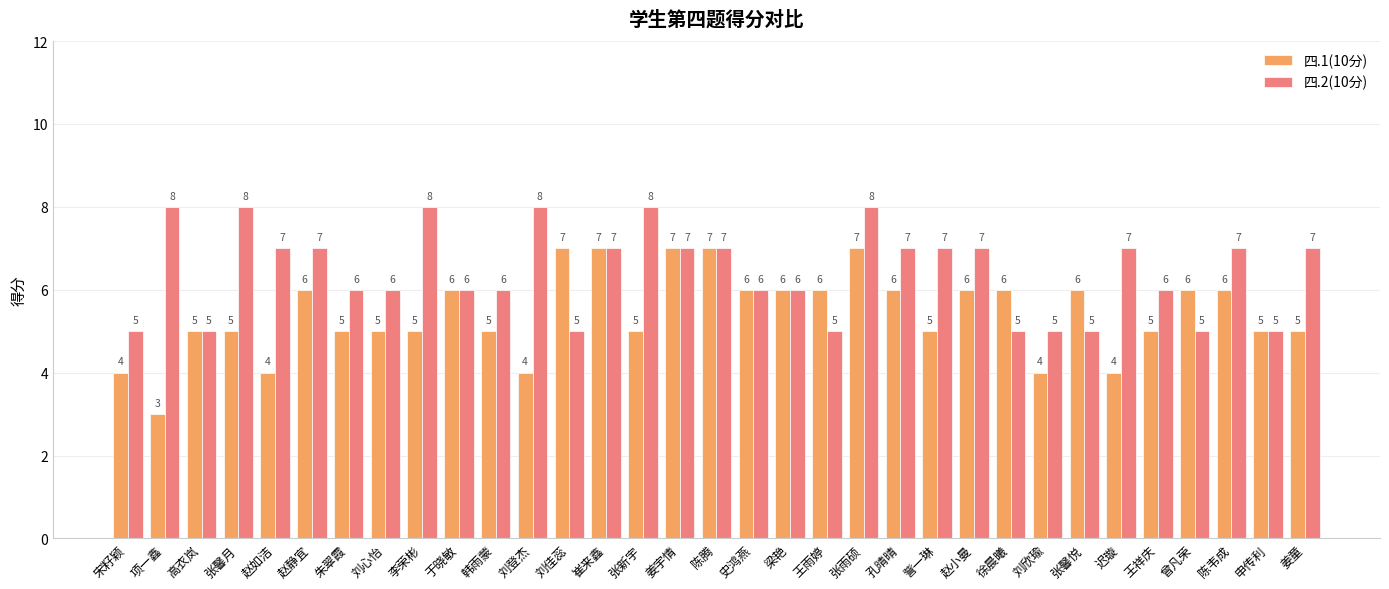

True or false: 四.2(10分) has a value of 3 at 高衣岚.

False